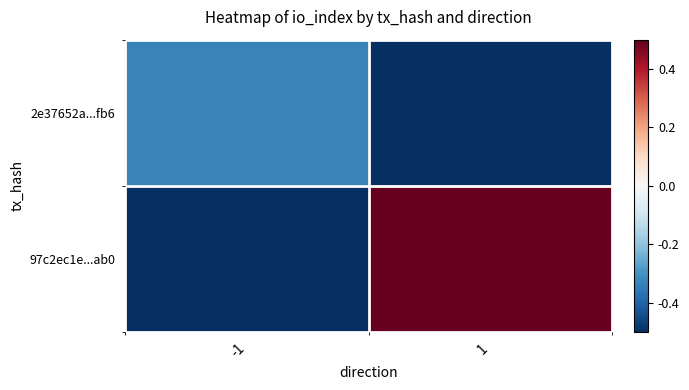

At which category does the chart reach its minimum across all series?

1